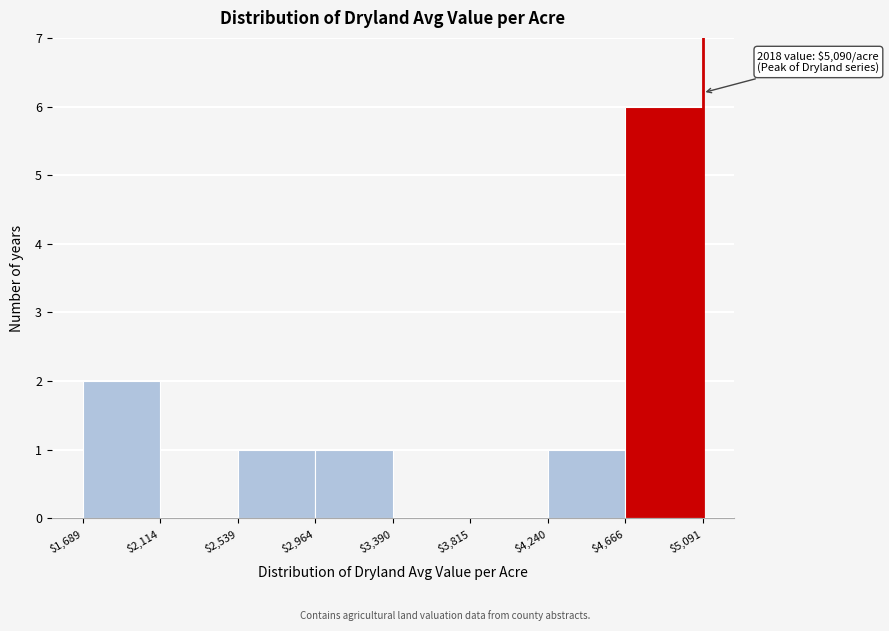

Over which range of the x-axis is the bar tallest?

$4,666 to $5,091